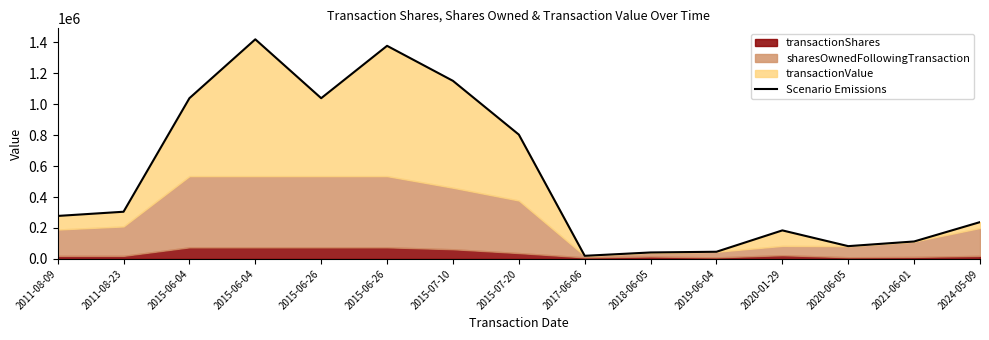

Where is the data nearest to the value 719306?

2015-07-20